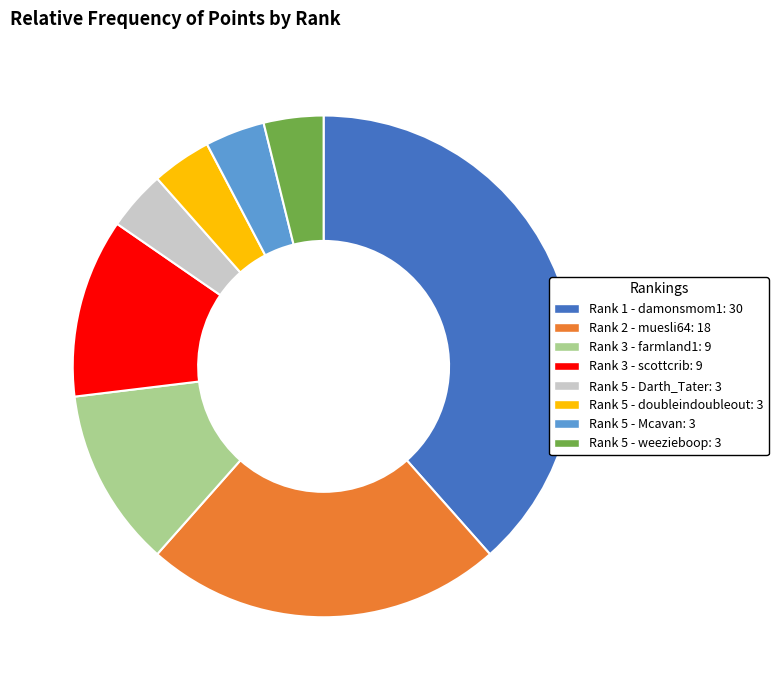

Does Rank 5 - Darth_Tater: 3 account for over 50% of the chart?

No